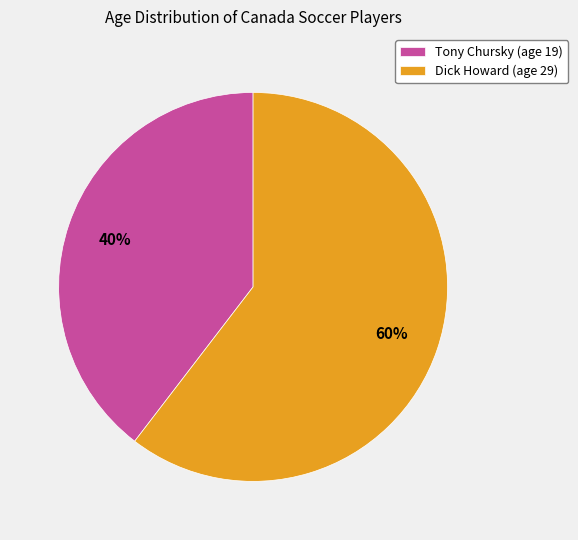

Between Tony Chursky (age 19) and Dick Howard (age 29), which is larger?

Dick Howard (age 29)